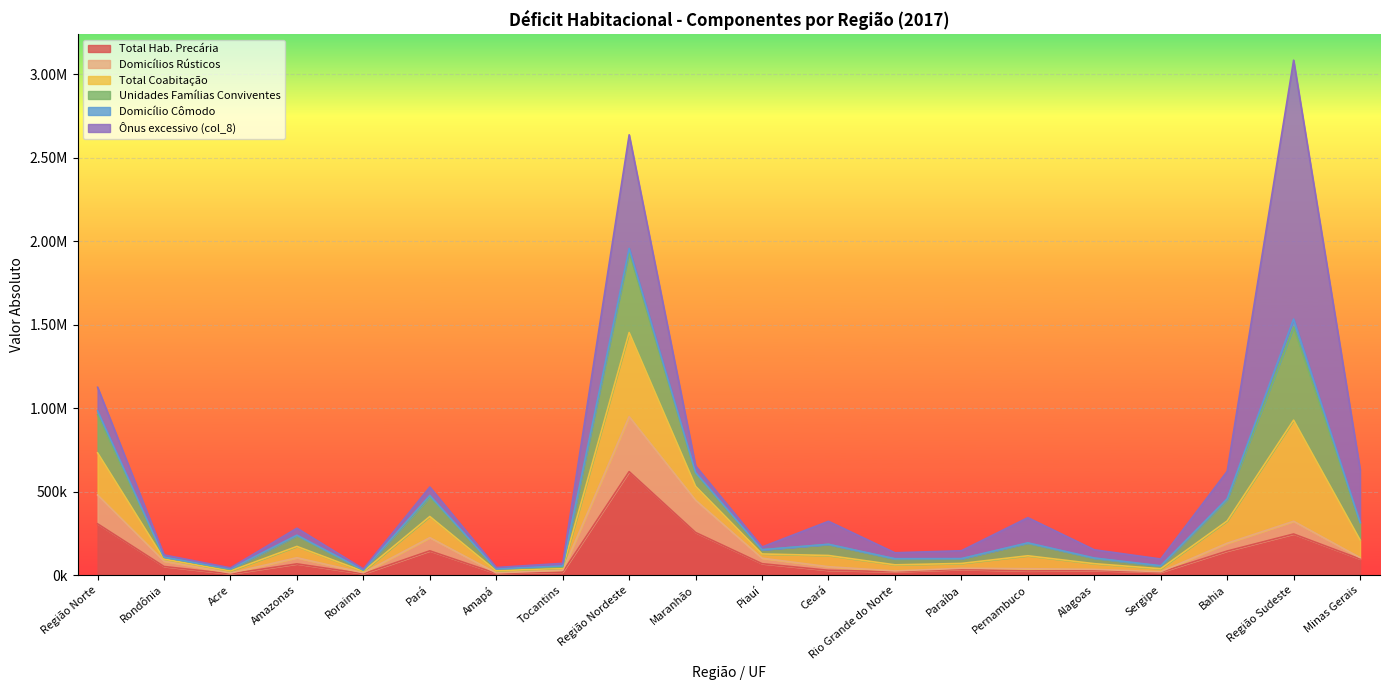

Where does the Total Hab. Precária series first go above 51384?

Região Norte